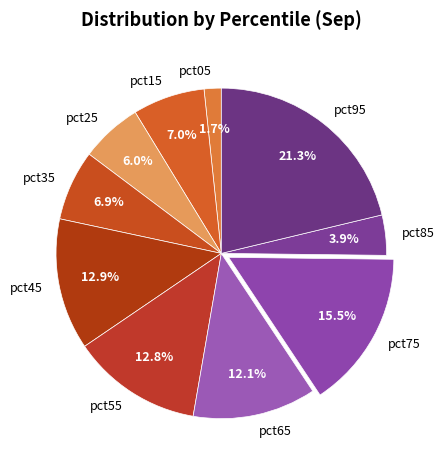

True or false: pct75 accounts for 25% of the total.

False